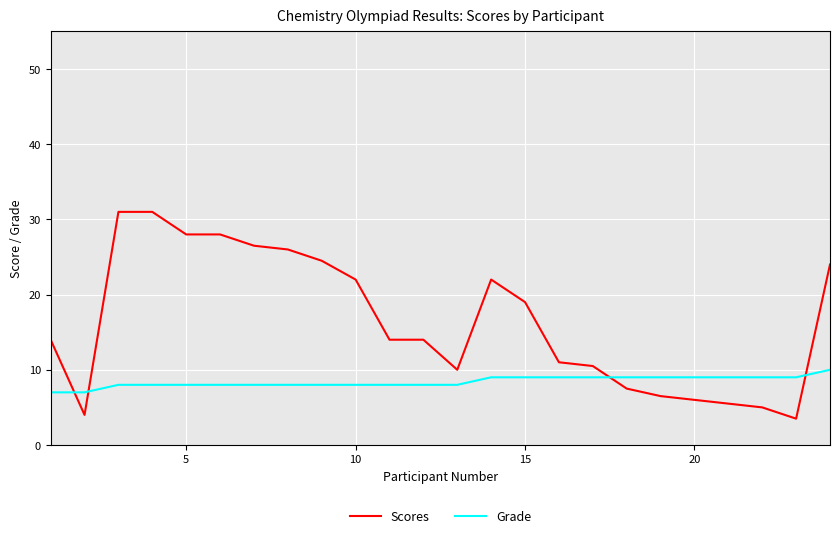

After their last crossing, which series has the higher values: Grade or Scores?

Scores